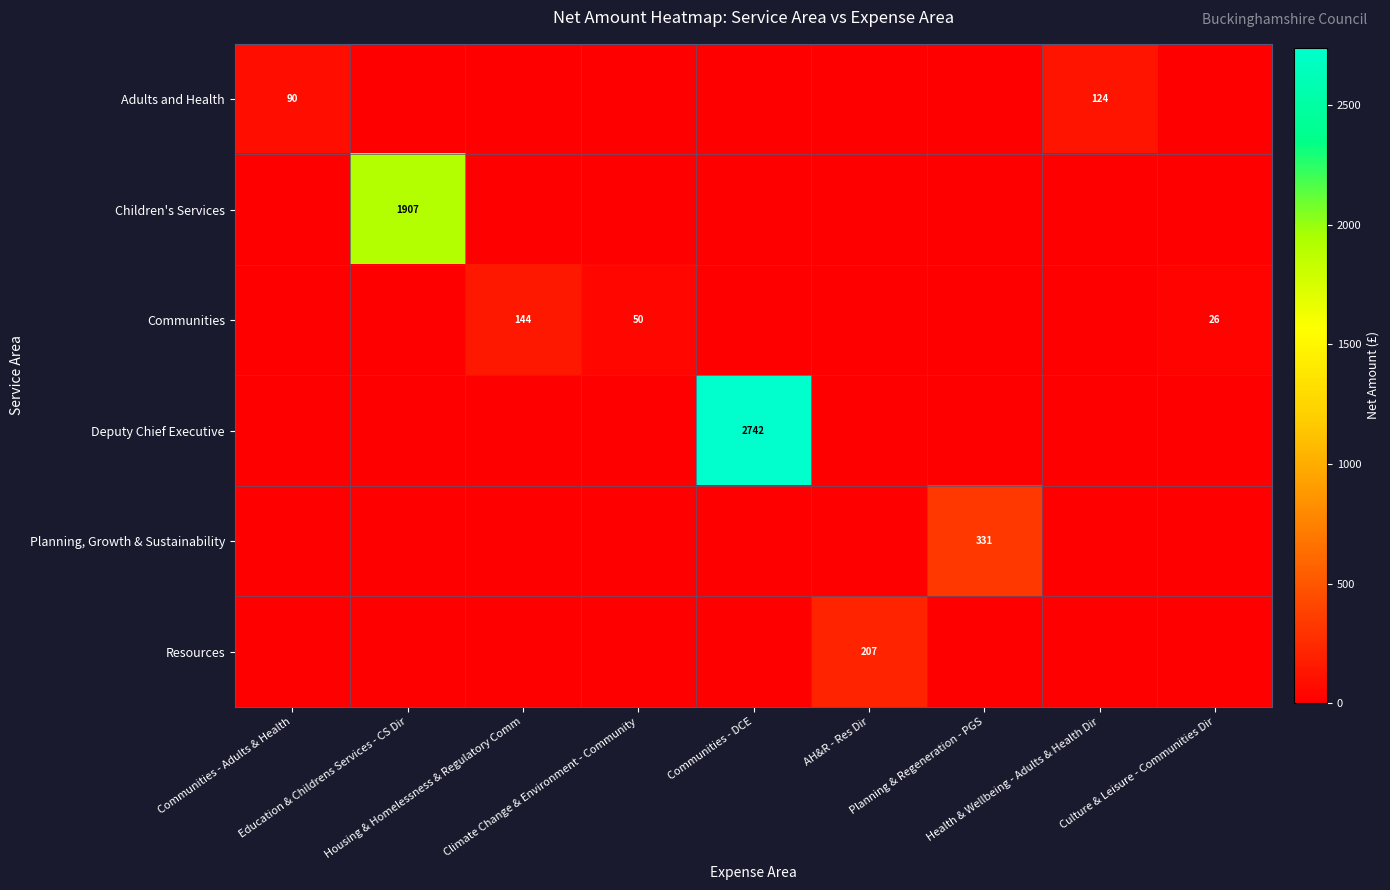

True or false: Children's Services has a value of 1045.2 at Climate Change & Environment - Community.

False